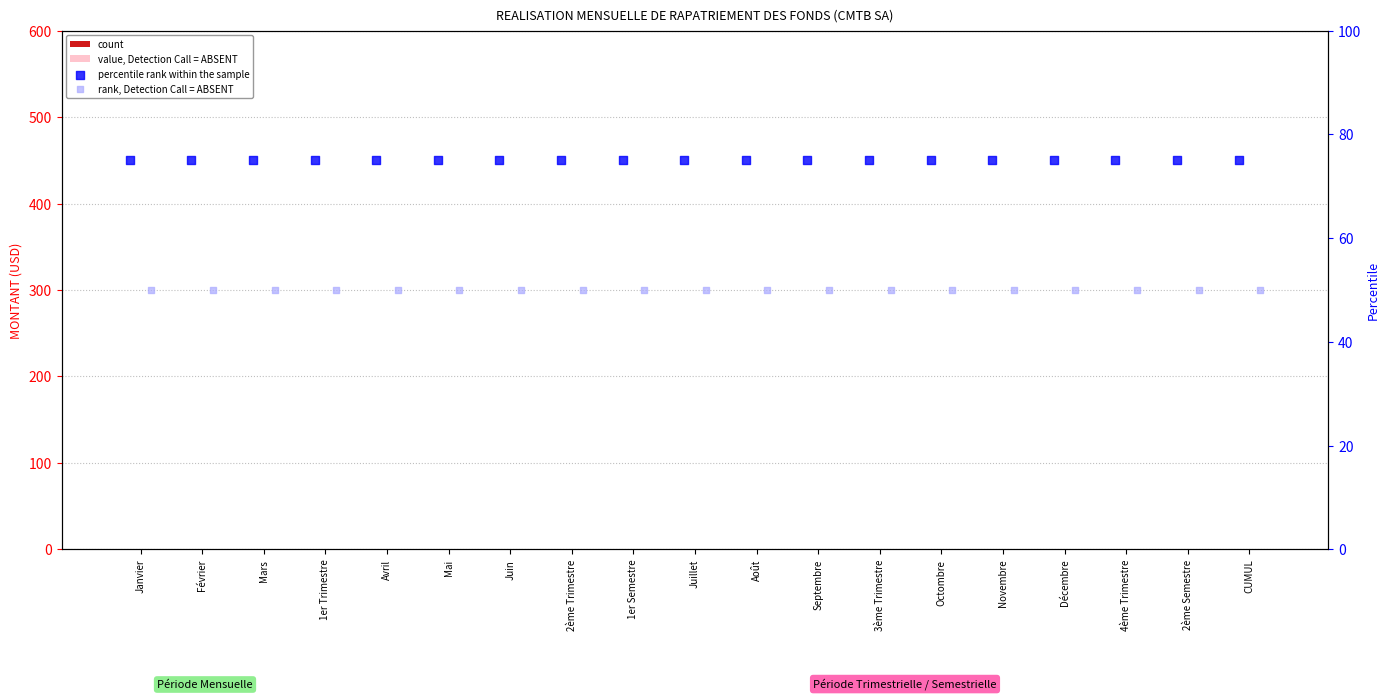

At which category is the sum across all series the highest?

Janvier